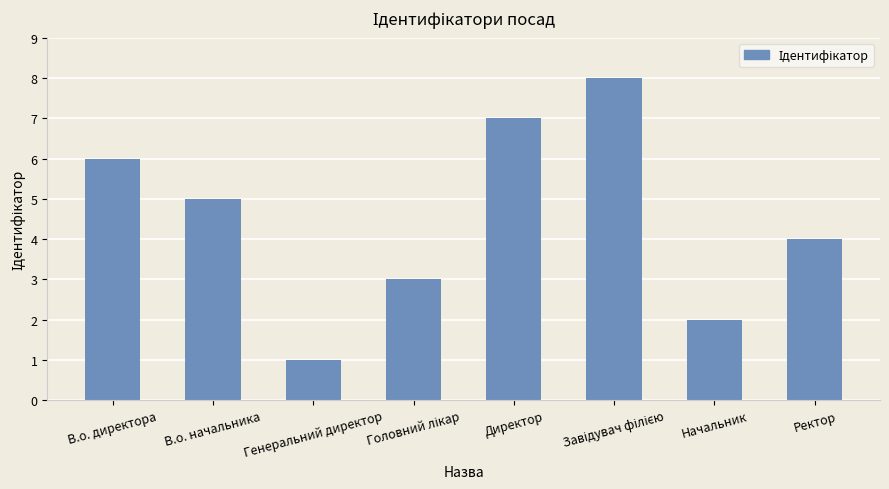

Reading right to left, extract all data points from this chart.

4	2	8	7	3	1	5	6